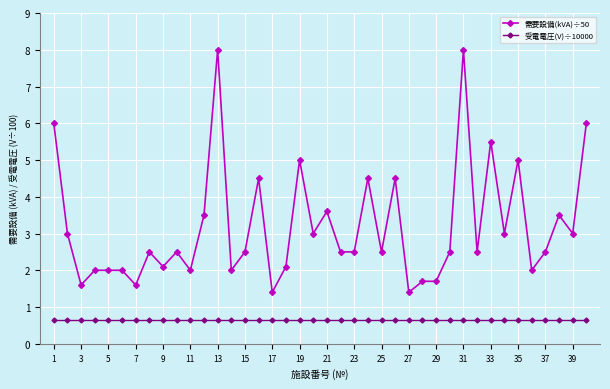

Rank the series by their maximum value, from lowest to highest.

受電電圧(V)÷10000, 需要設備(kVA)÷50